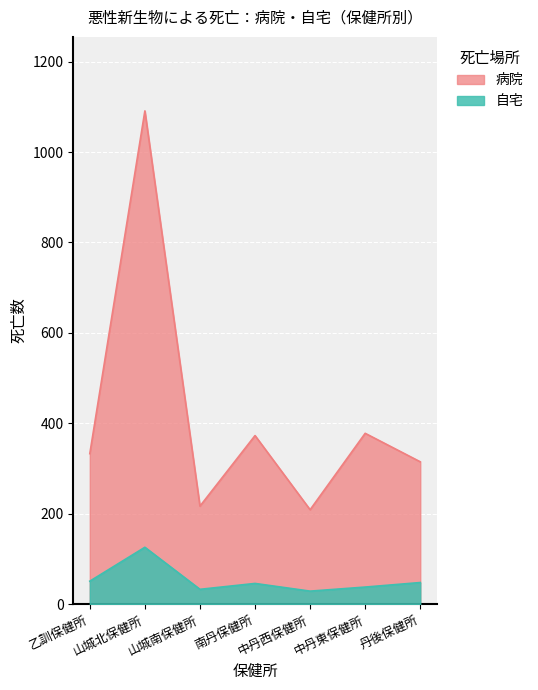

Which series changed the most between 山城北保健所 and 丹後保健所?

病院